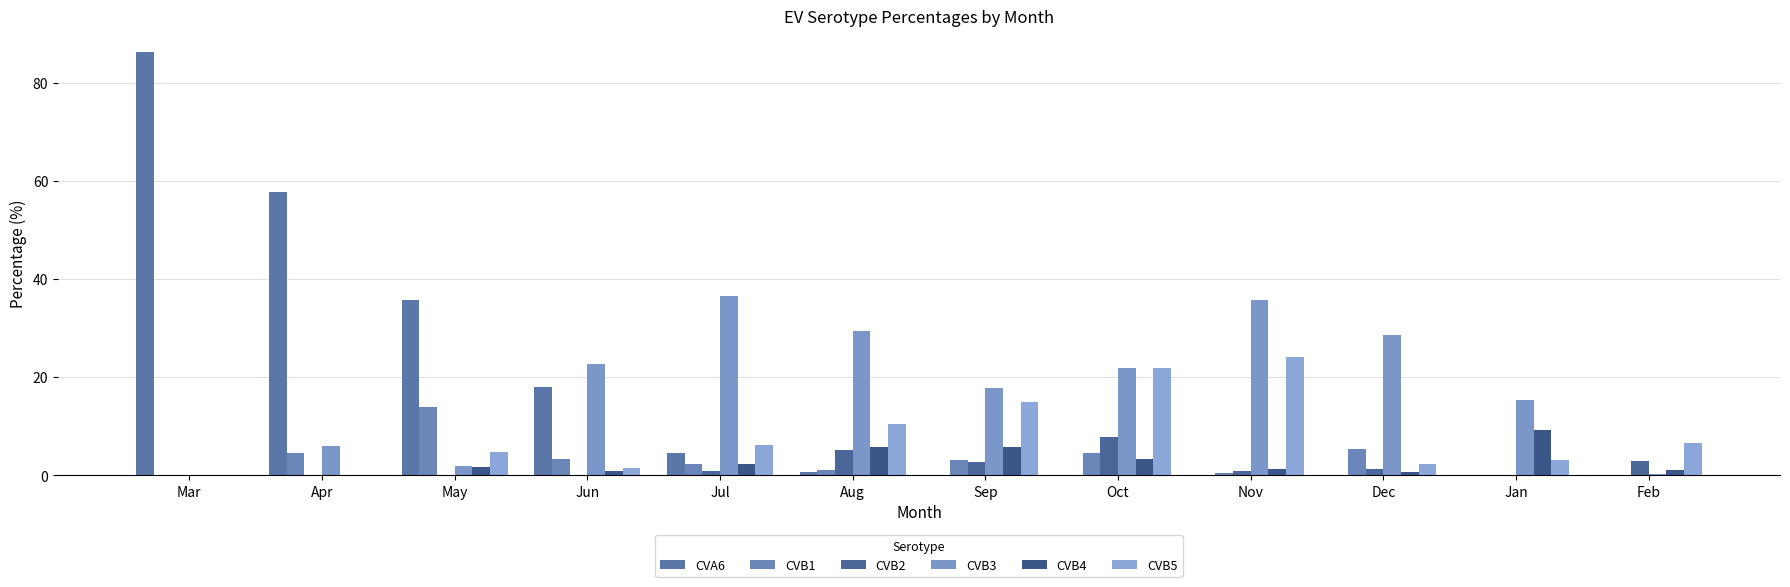

What position from the right is Feb?

1